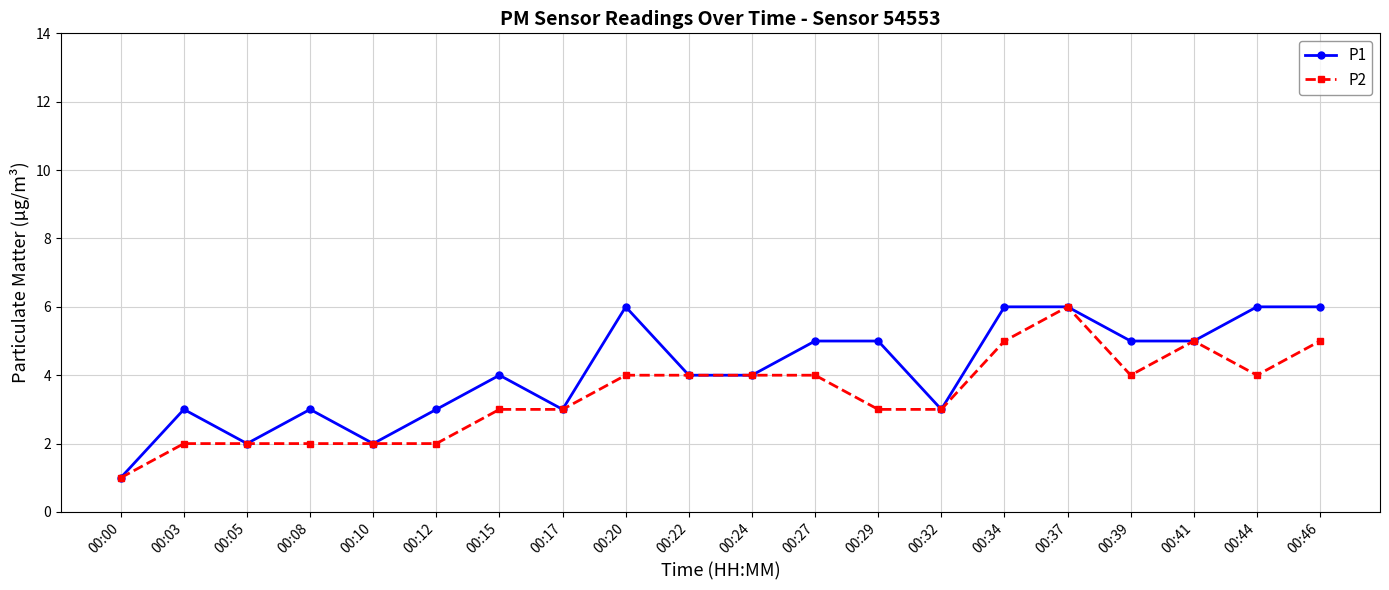

List the series in order of their overall mean, highest first.

P1, P2